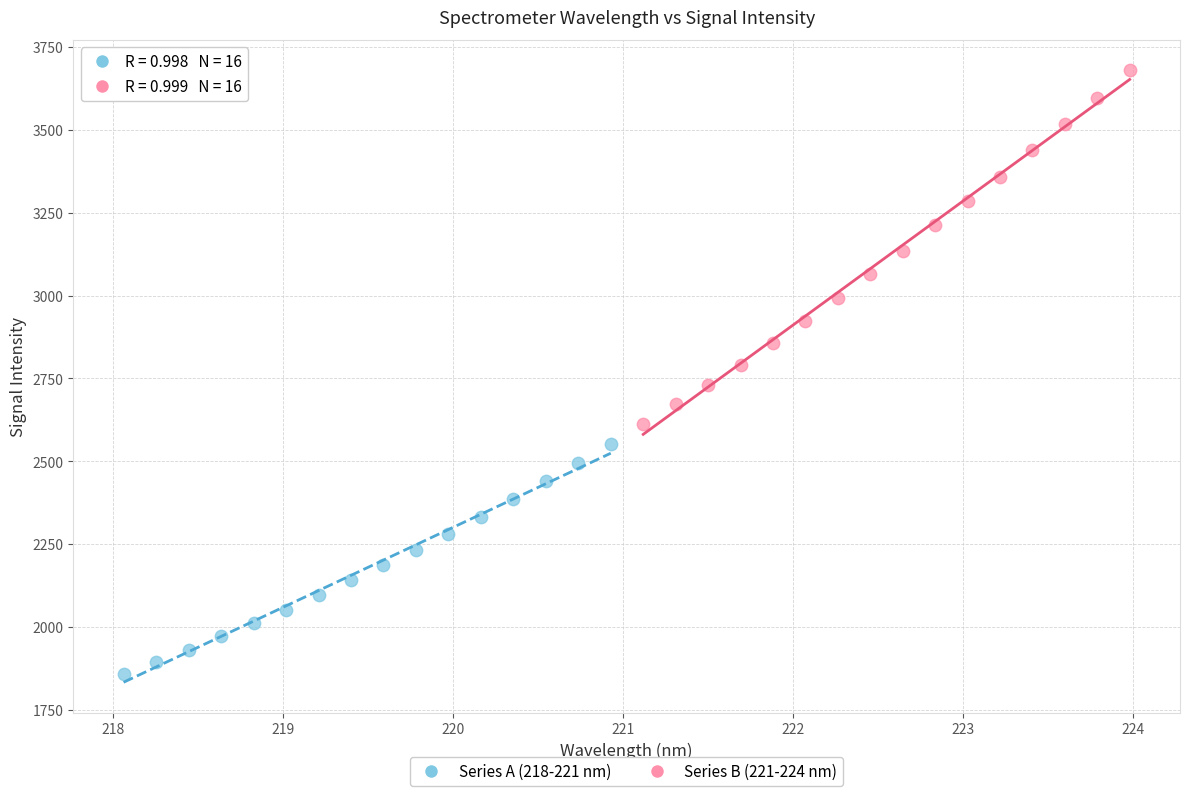

Which series contains the lowest Y value?

Series A (218-221 nm)